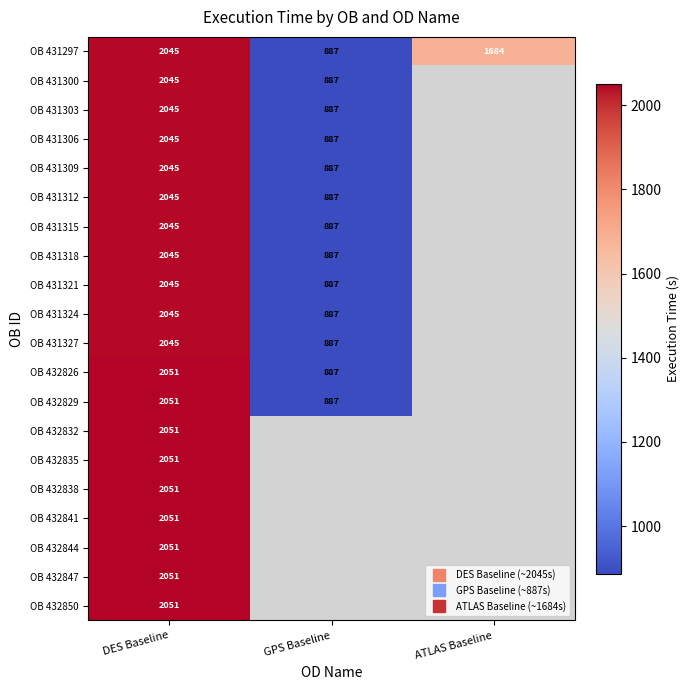

The value of OB 431327 at DES Baseline is 2045.0. True or false?

True